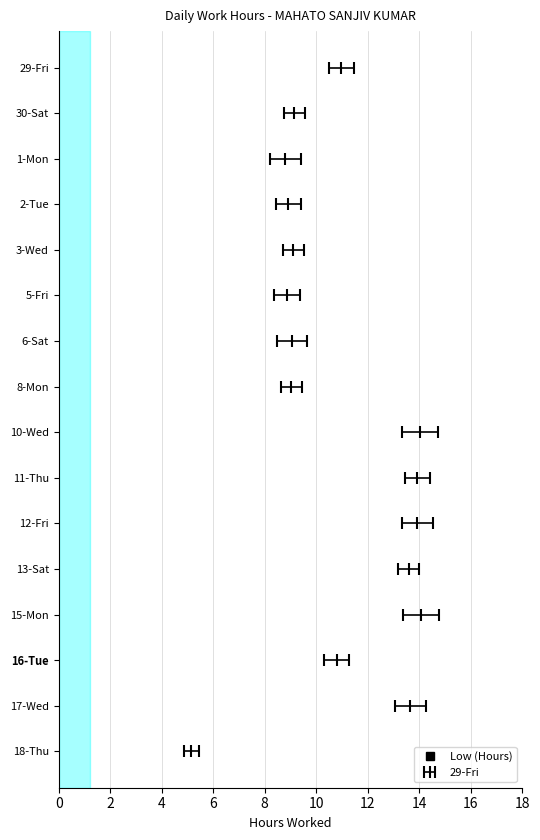

How many interior local valleys (lower than both neighbors) does the data have?

5